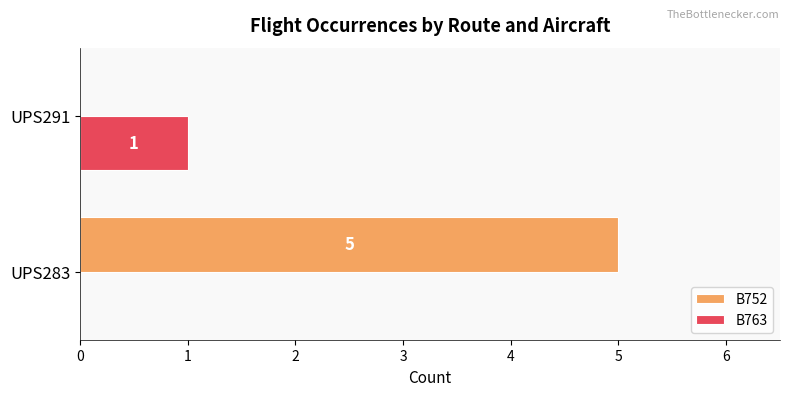

What are all the series names shown in the legend?

B752, B763